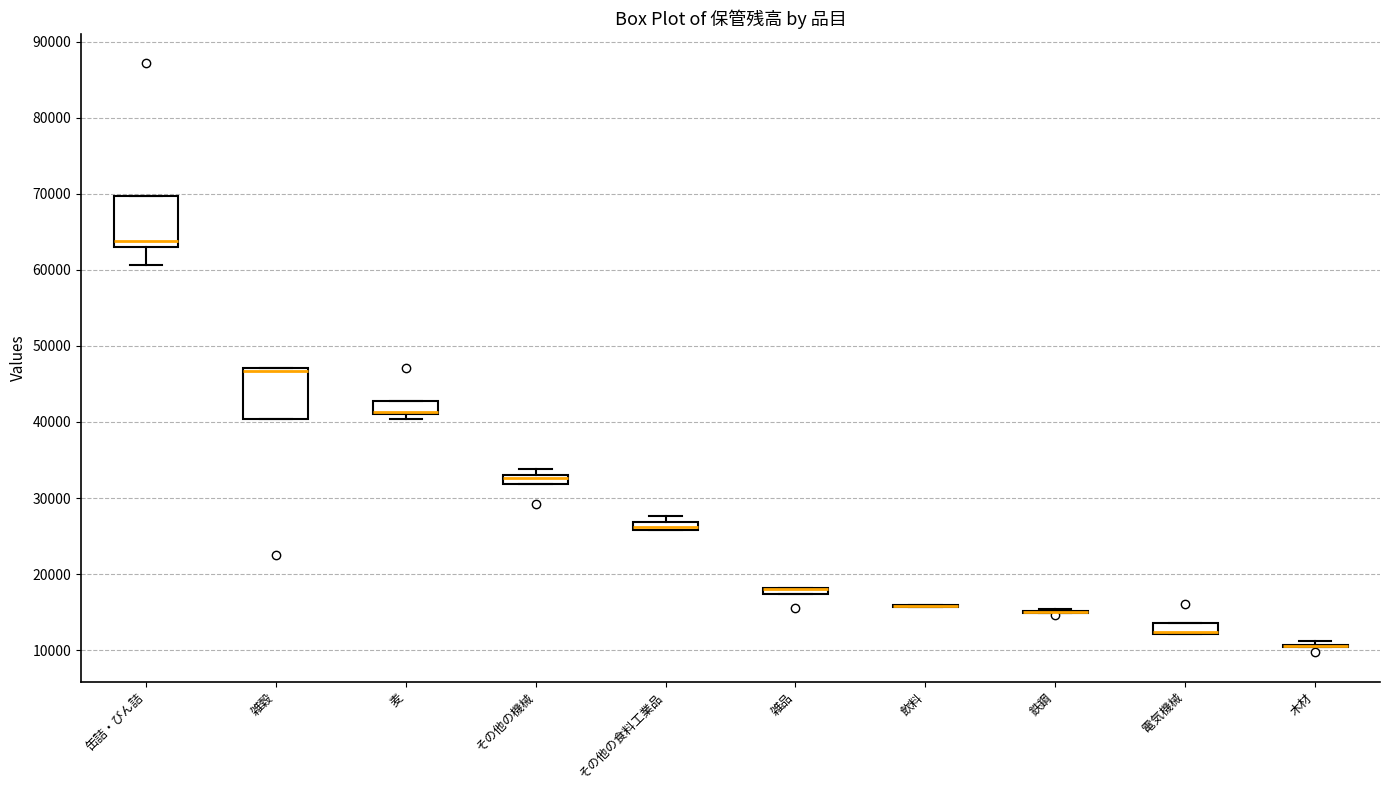

Where is the upper edge of the box for その他の機械 on the y-axis? The values are not printed on the chart, so give them approximately, as read against the axis.

33000